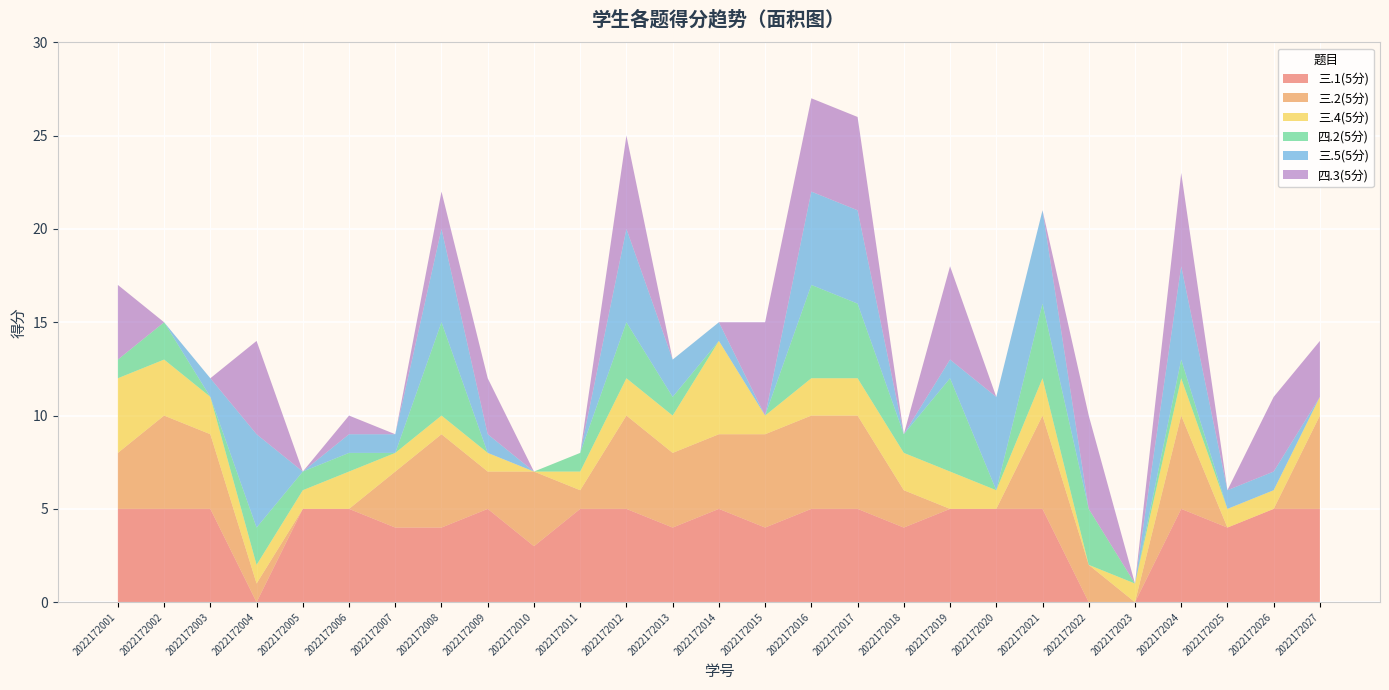

Reading right to left, list all the values displayed in this chart.

三.1(5分): 2022172027=5	2022172026=5	2022172025=4	2022172024=5	2022172023=0	2022172022=0	2022172021=5	2022172020=5	2022172019=5	2022172018=4	2022172017=5	2022172016=5	2022172015=4	2022172014=5	2022172013=4	2022172012=5	2022172011=5	2022172010=3	2022172009=5	2022172008=4	2022172007=4	2022172006=5	2022172005=5	2022172004=0	2022172003=5	2022172002=5	2022172001=5
三.2(5分): 2022172027=5	2022172026=0	2022172025=0	2022172024=5	2022172023=0	2022172022=2	2022172021=5	2022172020=0	2022172019=0	2022172018=2	2022172017=5	2022172016=5	2022172015=5	2022172014=4	2022172013=4	2022172012=5	2022172011=1	2022172010=4	2022172009=2	2022172008=5	2022172007=3	2022172006=0	2022172005=0	2022172004=1	2022172003=4	2022172002=5	2022172001=3
三.4(5分): 2022172027=1	2022172026=1	2022172025=1	2022172024=2	2022172023=1	2022172022=0	2022172021=2	2022172020=1	2022172019=2	2022172018=2	2022172017=2	2022172016=2	2022172015=1	2022172014=5	2022172013=2	2022172012=2	2022172011=1	2022172010=0	2022172009=1	2022172008=1	2022172007=1	2022172006=2	2022172005=1	2022172004=1	2022172003=2	2022172002=3	2022172001=4
四.2(5分): 2022172027=0	2022172026=0	2022172025=0	2022172024=1	2022172023=0	2022172022=3	2022172021=4	2022172020=0	2022172019=5	2022172018=1	2022172017=4	2022172016=5	2022172015=0	2022172014=0	2022172013=1	2022172012=3	2022172011=1	2022172010=0	2022172009=0	2022172008=5	2022172007=0	2022172006=1	2022172005=1	2022172004=2	2022172003=0	2022172002=2	2022172001=1
三.5(5分): 2022172027=0	2022172026=1	2022172025=1	2022172024=5	2022172023=0	2022172022=0	2022172021=5	2022172020=5	2022172019=1	2022172018=0	2022172017=5	2022172016=5	2022172015=0	2022172014=1	2022172013=2	2022172012=5	2022172011=0	2022172010=0	2022172009=1	2022172008=5	2022172007=1	2022172006=1	2022172005=0	2022172004=5	2022172003=1	2022172002=0	2022172001=0
四.3(5分): 2022172027=3	2022172026=4	2022172025=0	2022172024=5	2022172023=0	2022172022=5	2022172021=0	2022172020=0	2022172019=5	2022172018=0	2022172017=5	2022172016=5	2022172015=5	2022172014=0	2022172013=0	2022172012=5	2022172011=0	2022172010=0	2022172009=3	2022172008=2	2022172007=0	2022172006=1	2022172005=0	2022172004=5	2022172003=0	2022172002=0	2022172001=4